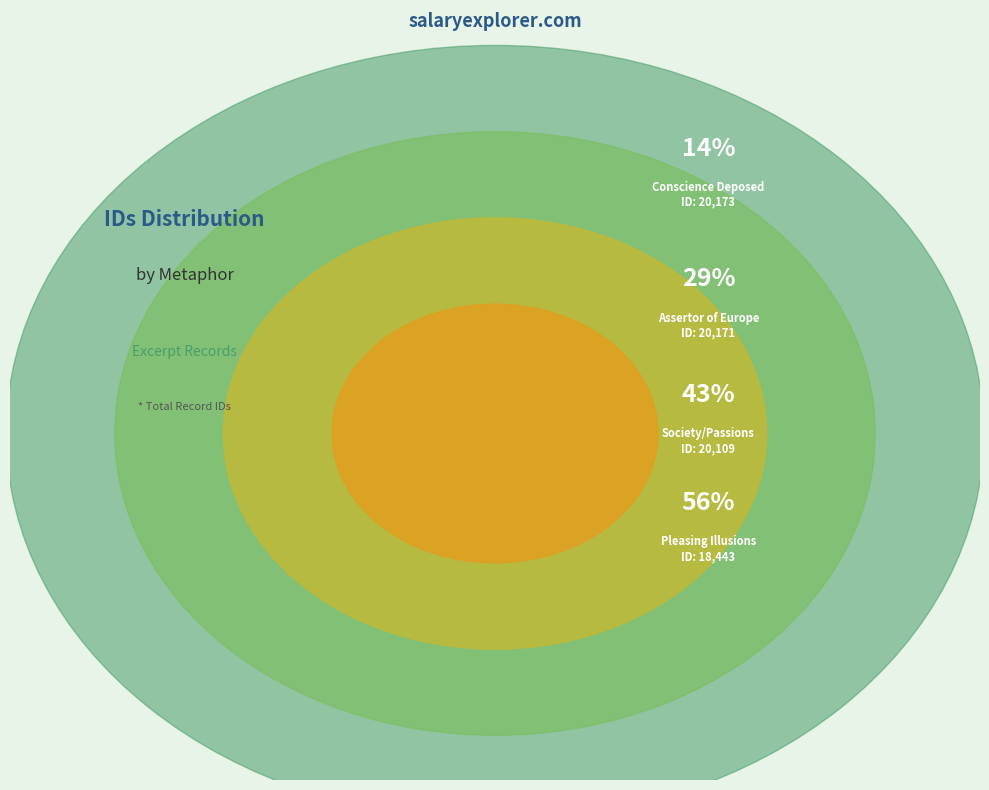

The Conscience Deposed slice represents 14% of the pie. True or false?

True